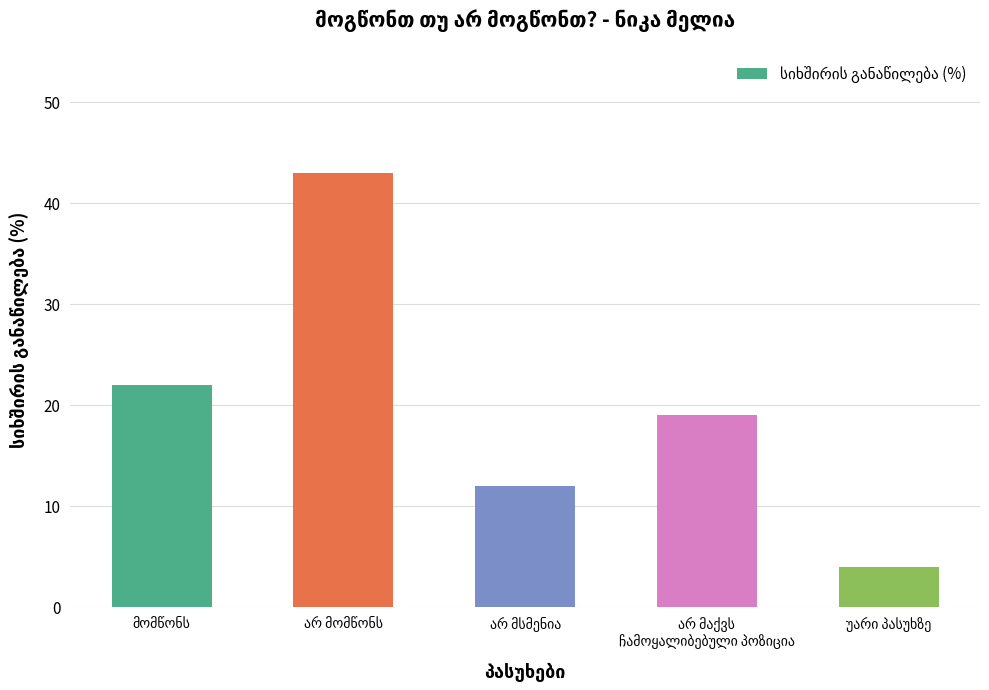

What is the difference between the maximum and second lowest values?

31